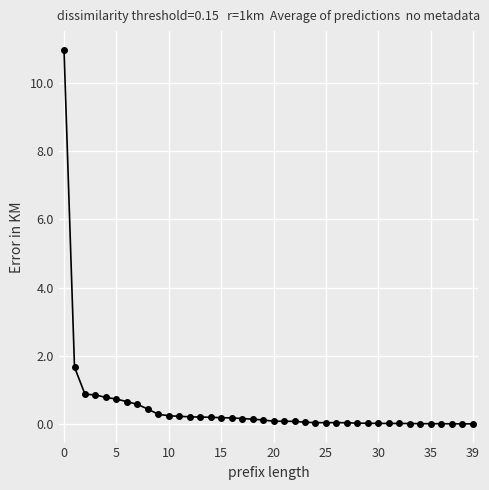

Does the chart have visible grid lines?

Yes